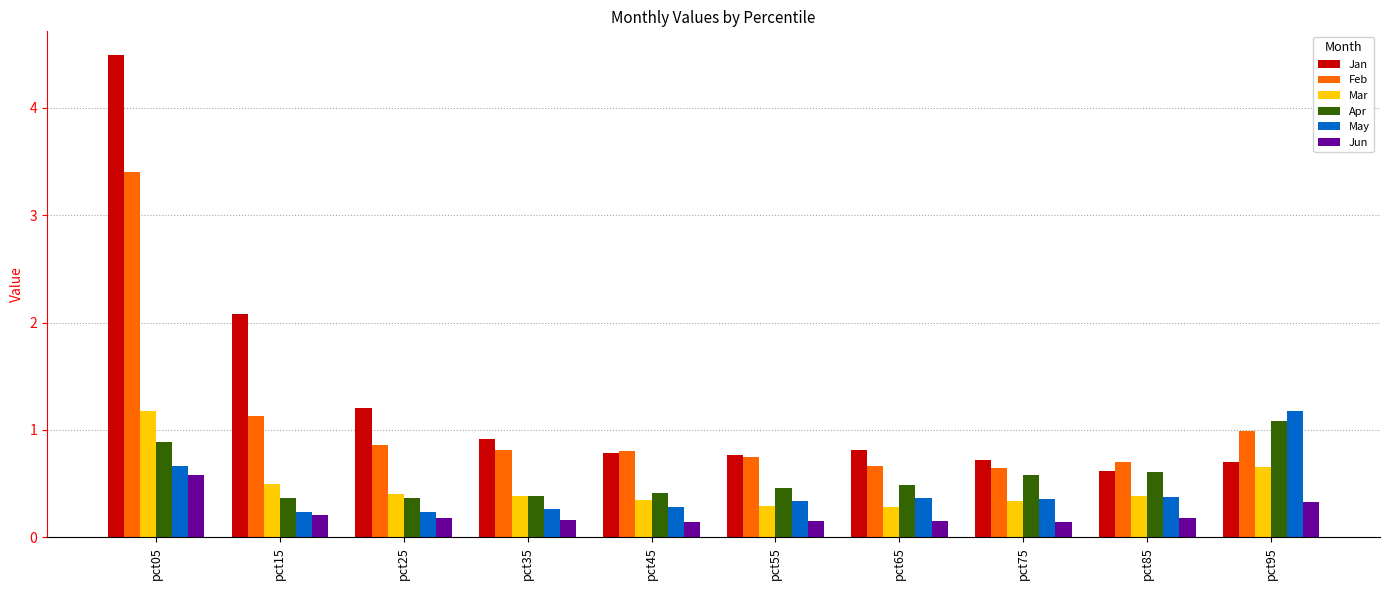

How many data points does each series have?

10